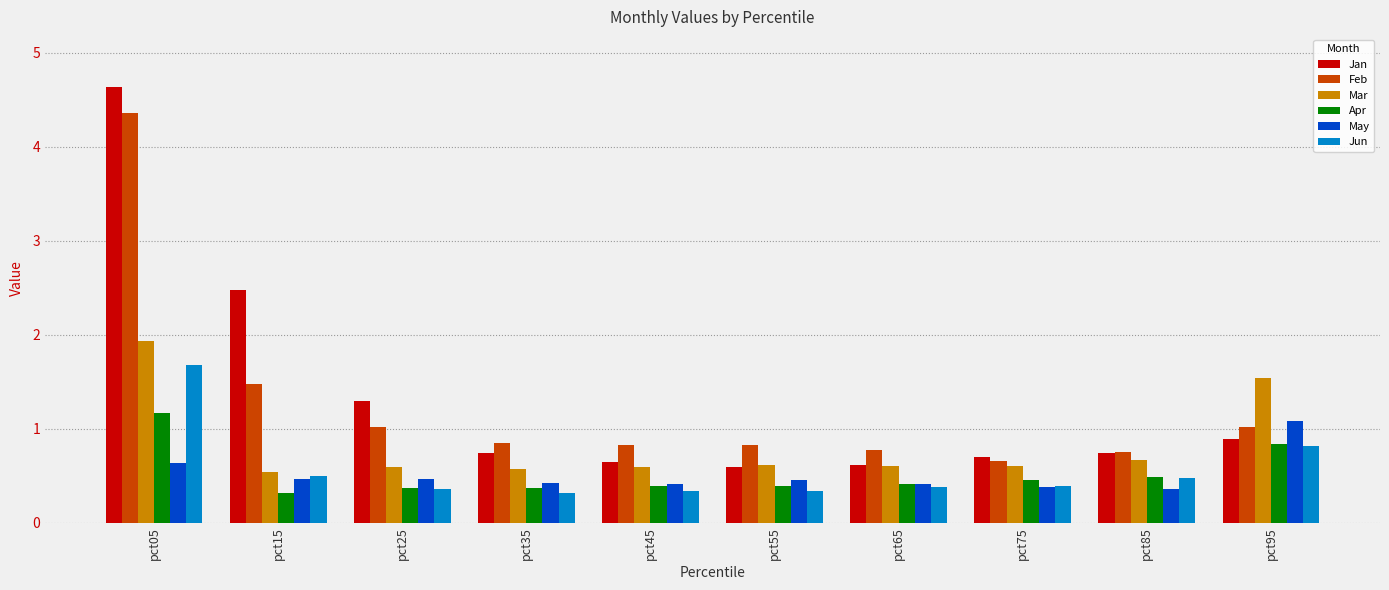

Is it true that Feb equals 0.7 at pct75?

True